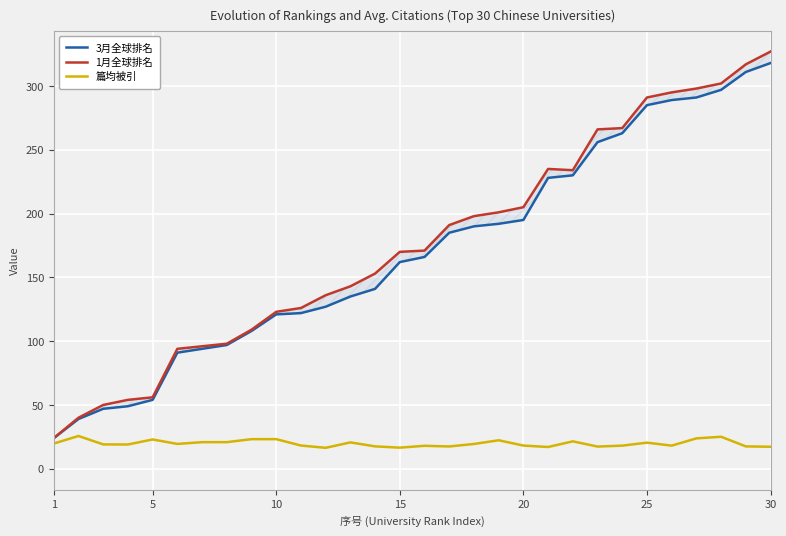

How many lines are shown in the chart?

3